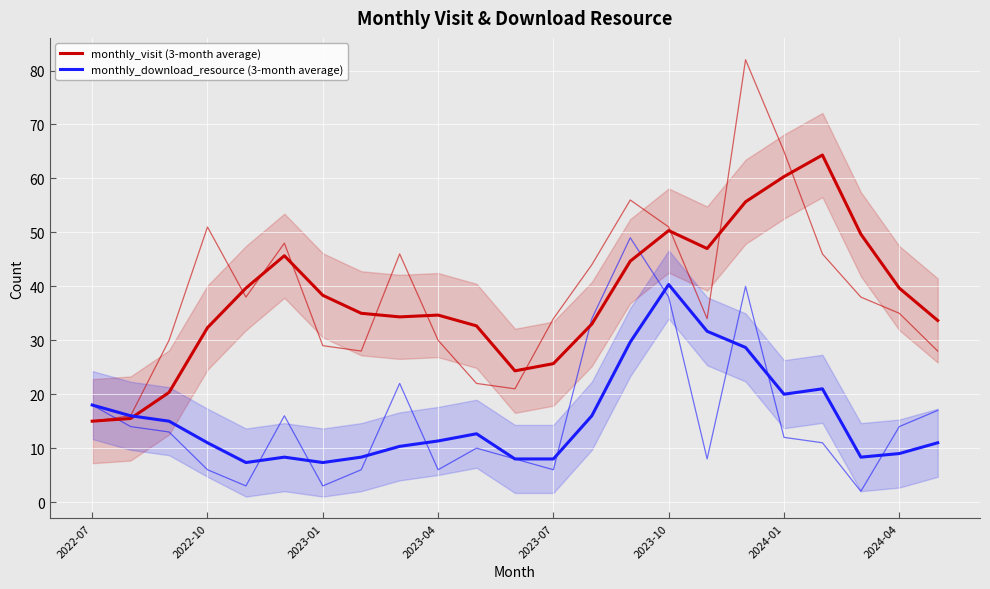

What is the approximate value of monthly_download_resource (3-month average) at 2023-10?

40.3